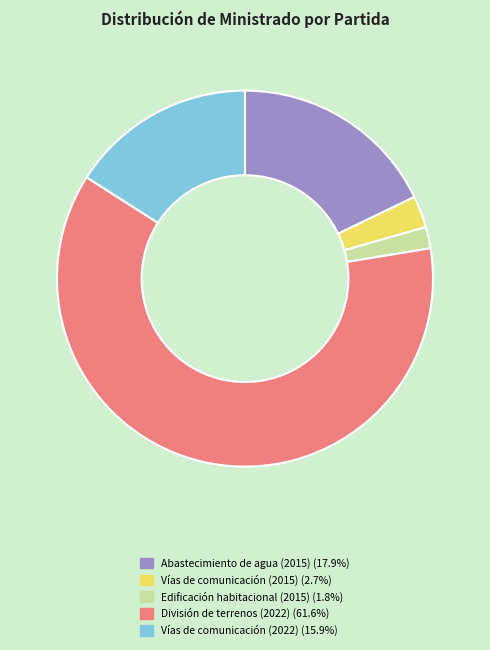

Is there any slice that represents more than half of the pie?

Yes